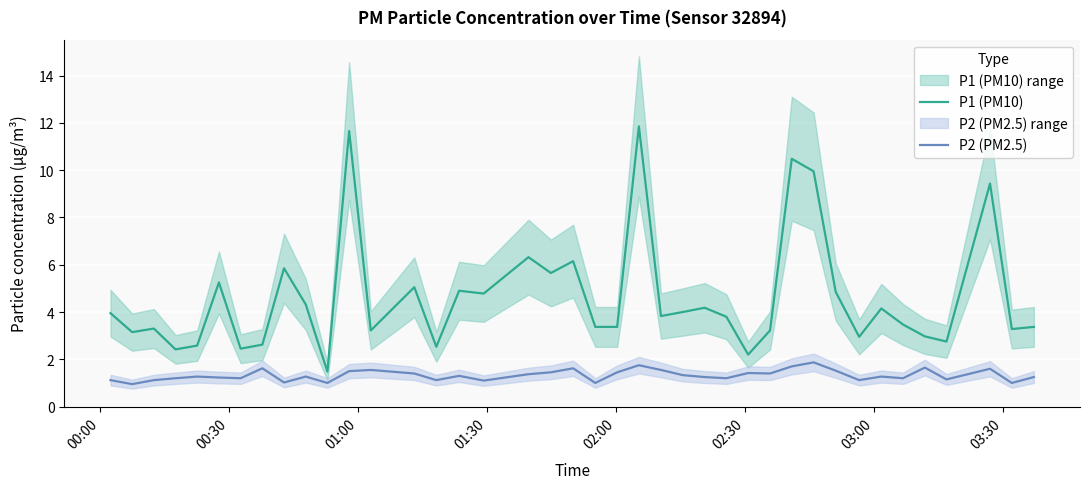

Which series has the largest total across all categories?

P1 (PM10)